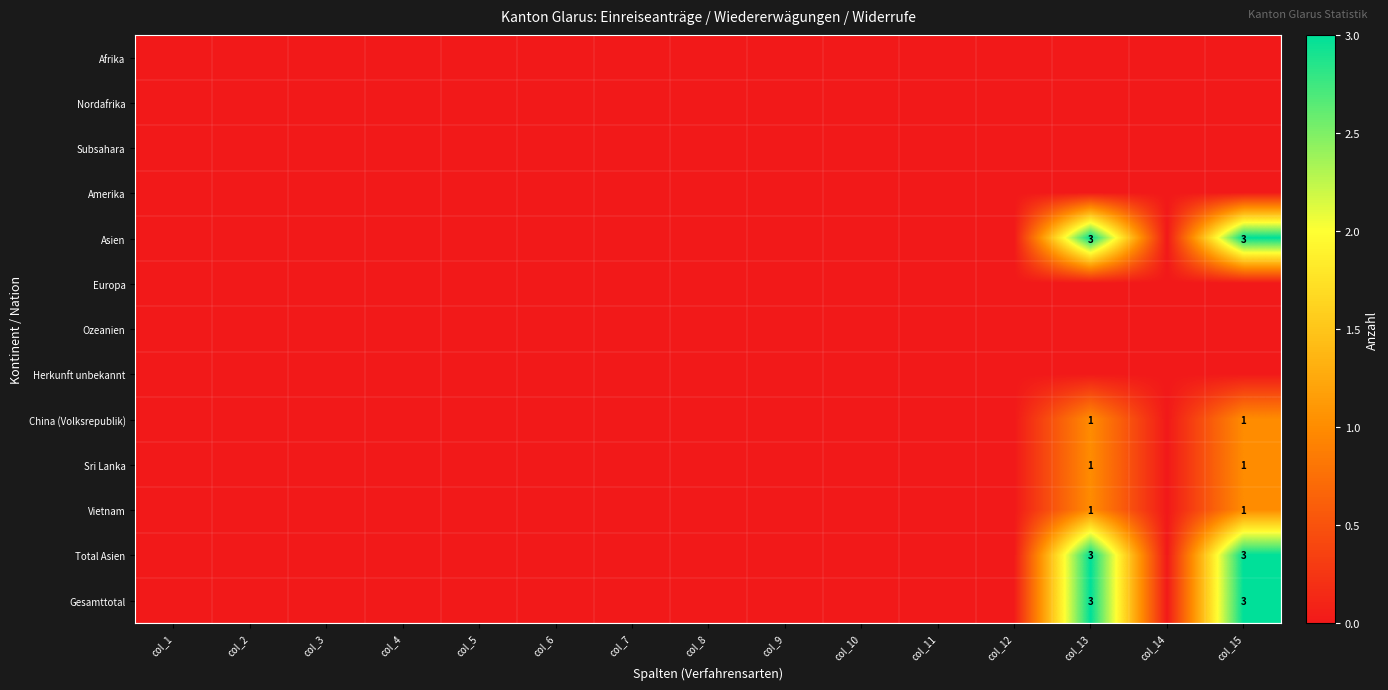

Is it true that Subsahara equals 0 at col_14?

True